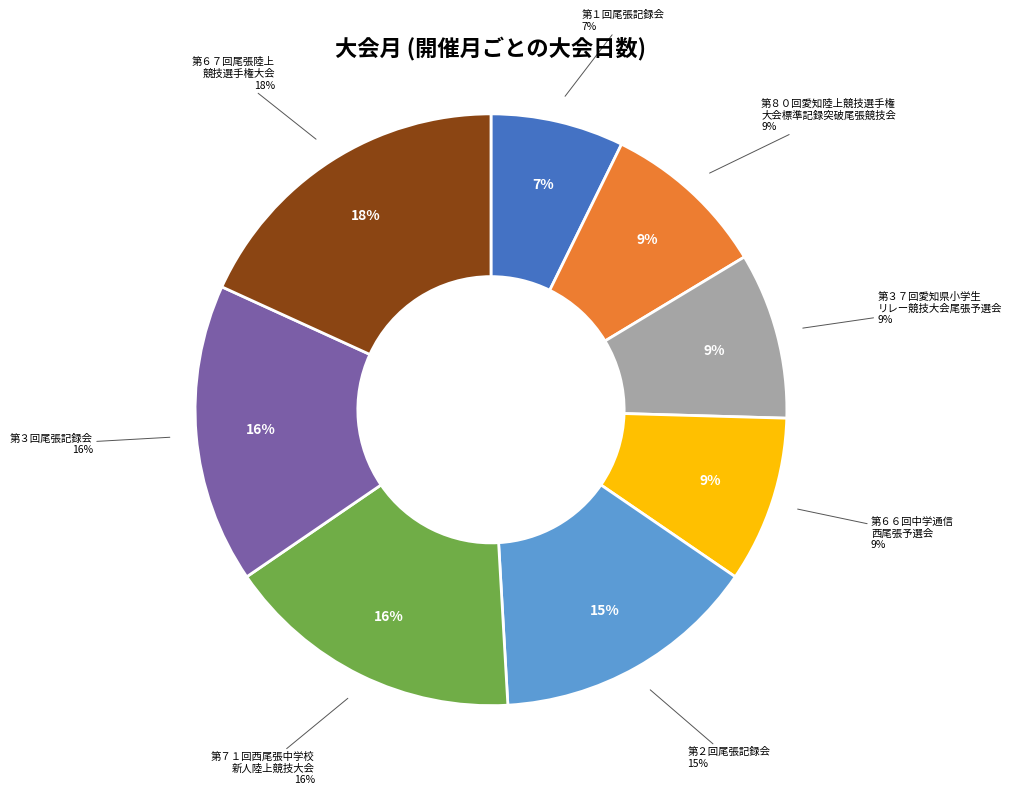

How many slices are in this pie chart?

8